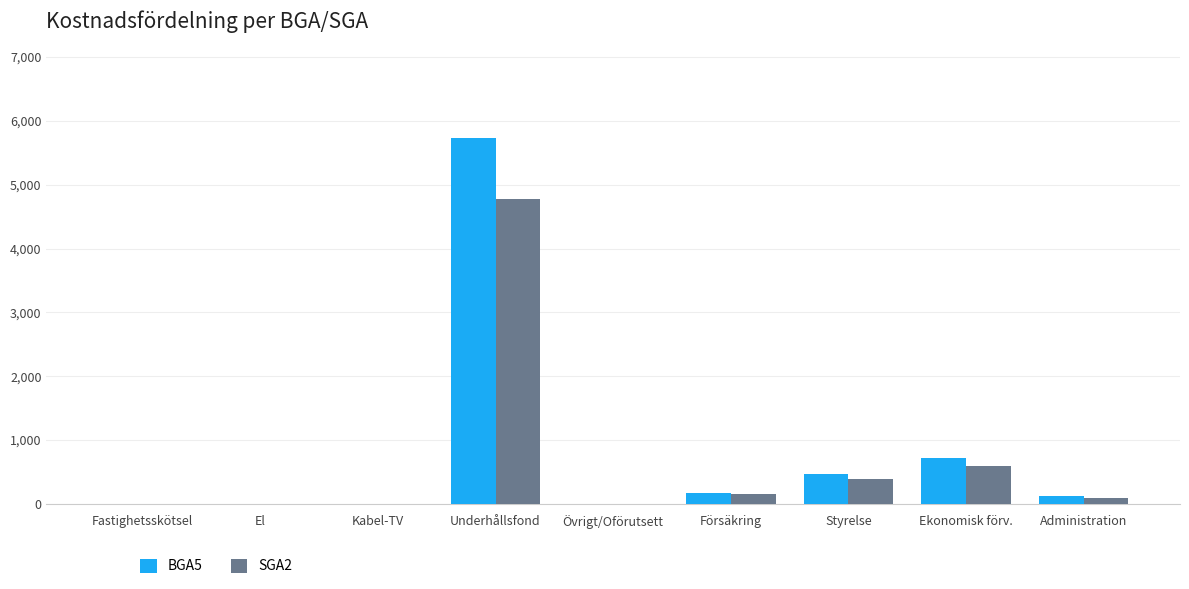

Is the value of BGA5 at Styrelse greater than the value of SGA2 at Ekonomisk förv.?

No